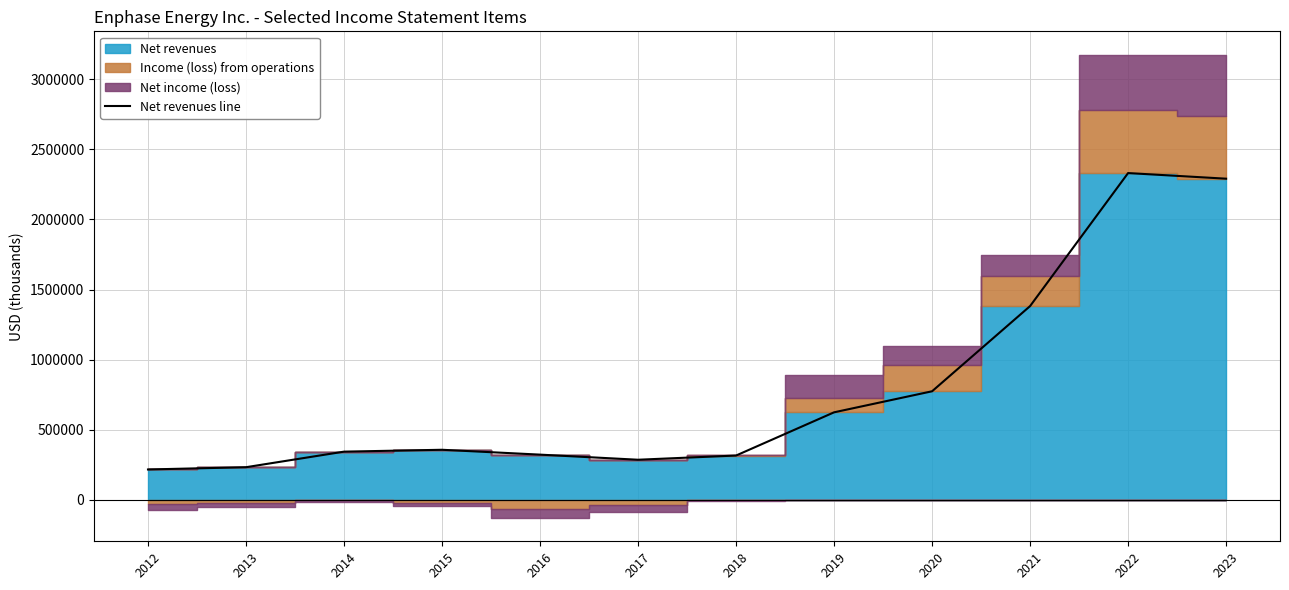

Which category has the highest value across all series?

2022